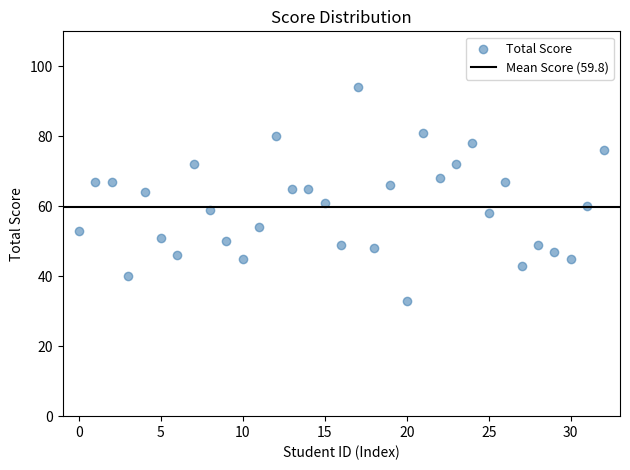

What is the range of Y values (max minus min)?

61